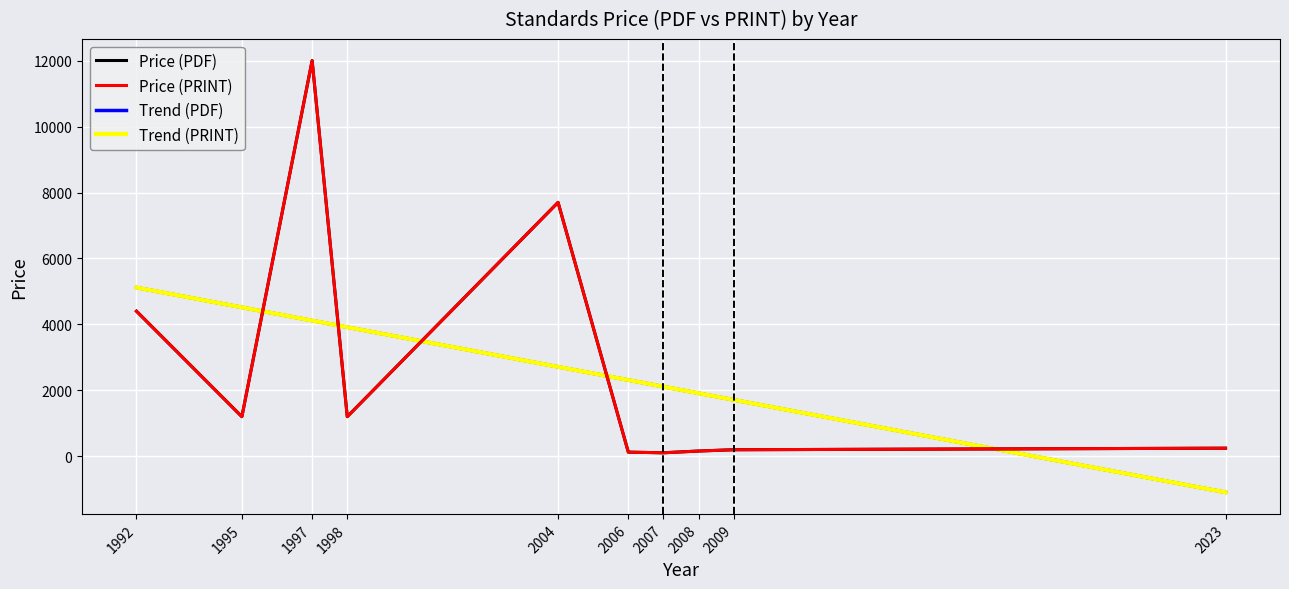

What is the maximum value shown in the chart?

12000.0